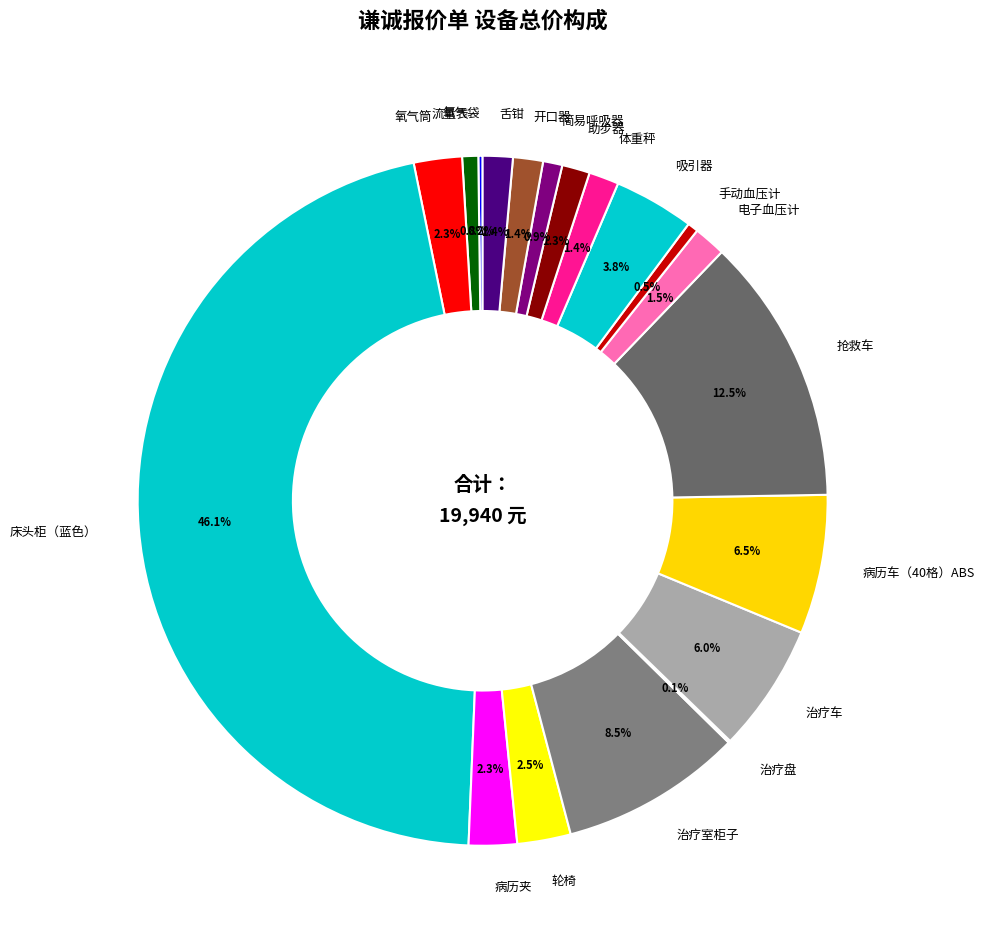

Do 电子血压计 and 吸引器 together represent more than half of the pie?

No